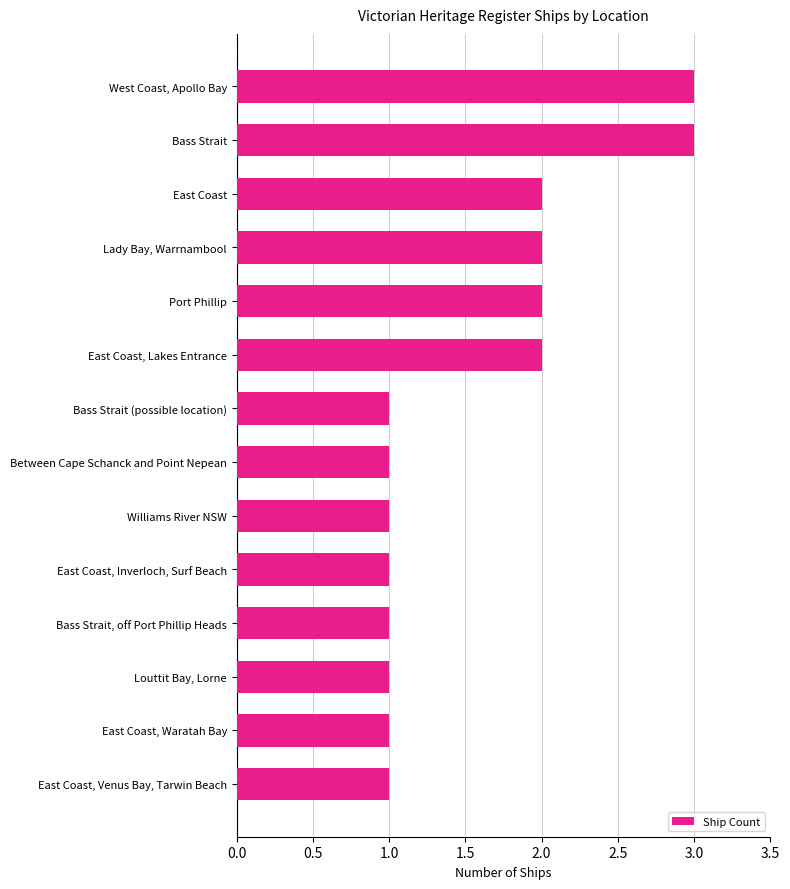

Which has a higher value, Bass Strait or Williams River NSW?

Bass Strait